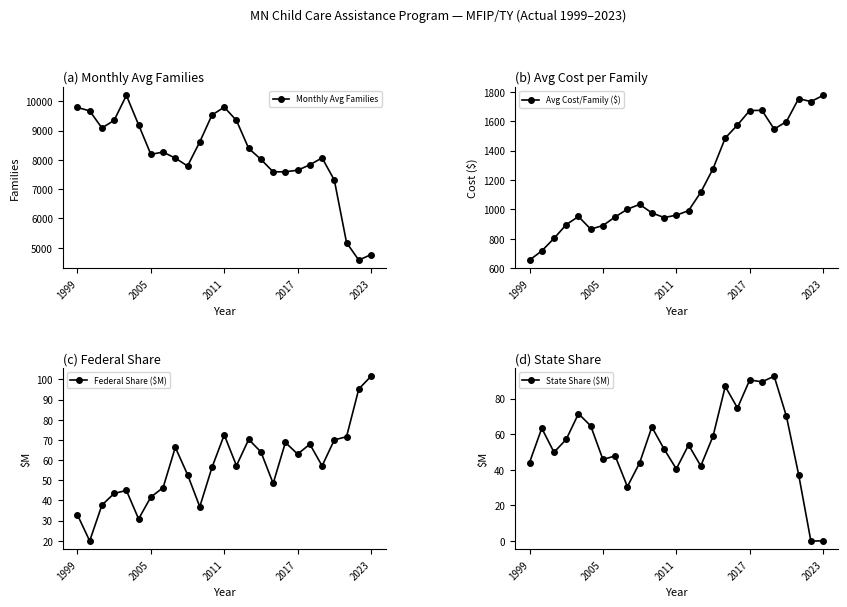

True or false: Monthly Avg Families and Avg Cost/Family ($) intersect in this chart.

False